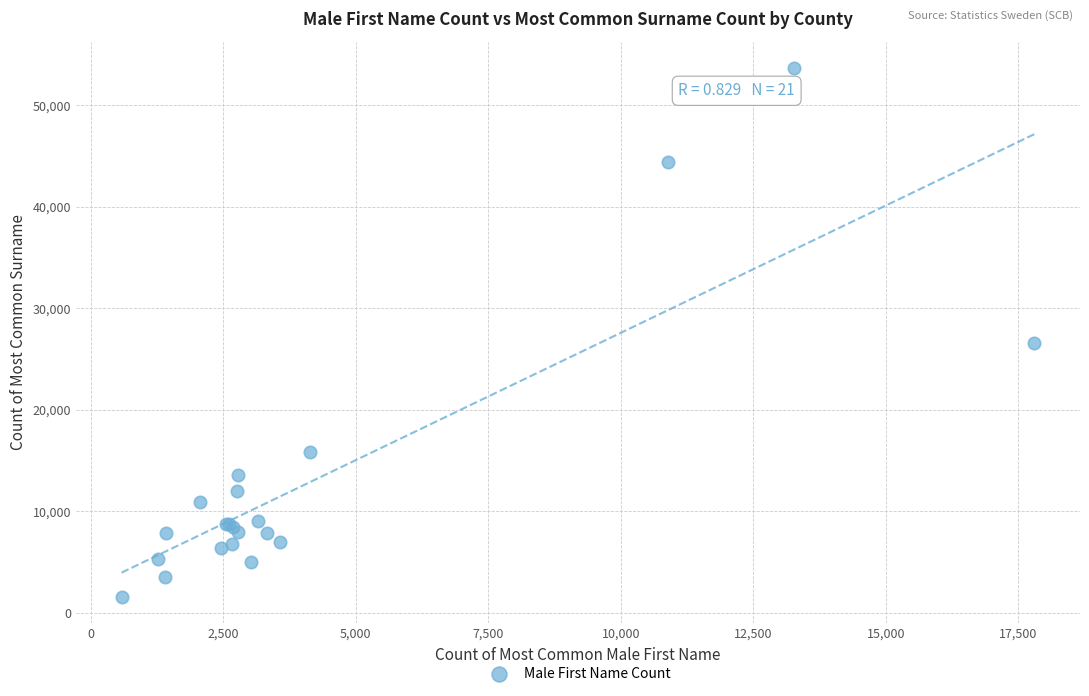

What Y value in the scatter plot is closest to 27631?

26612